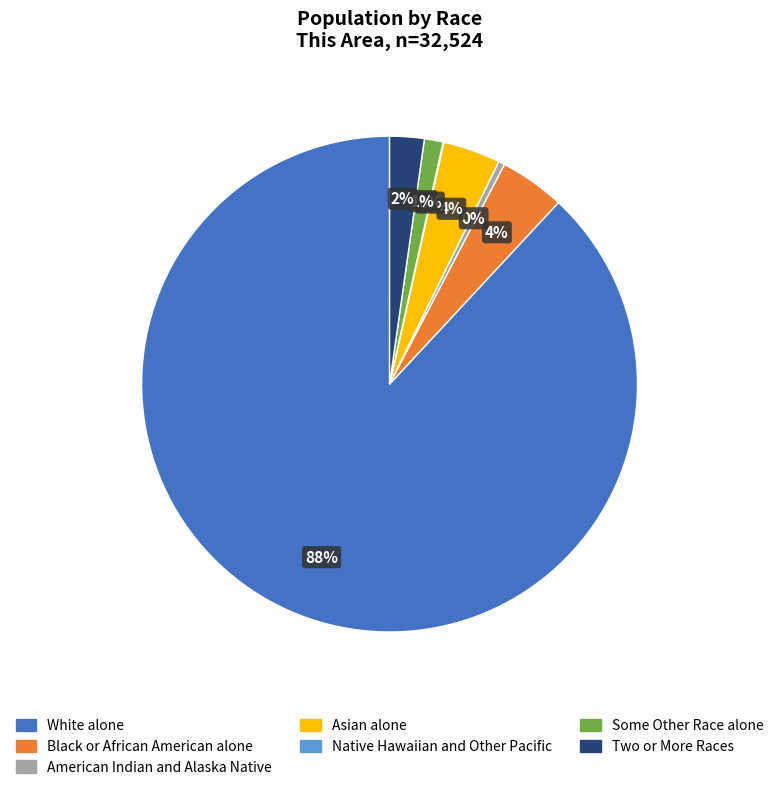

To the nearest percent, what portion does Two or More Races represent?

2%